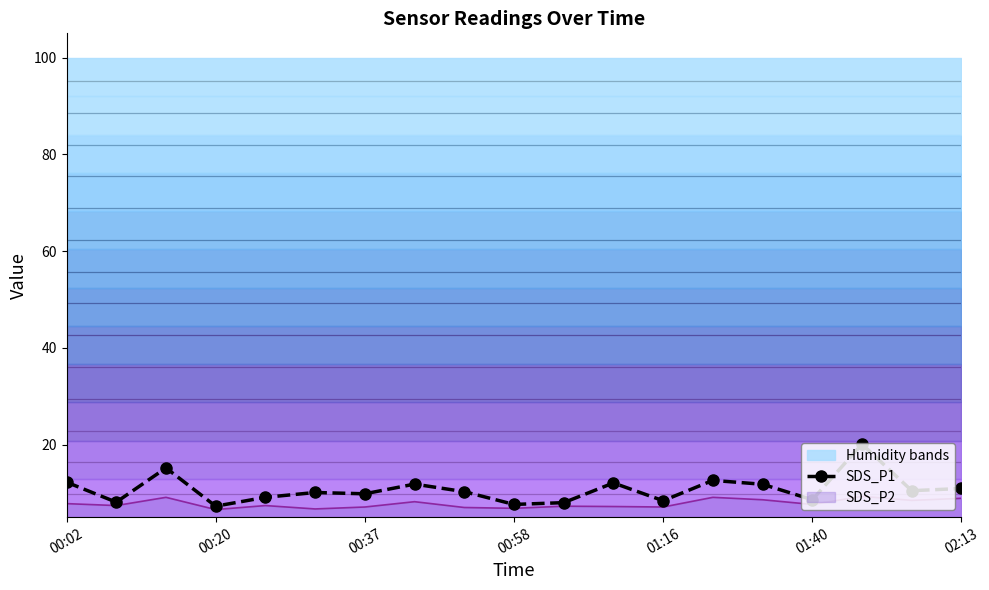

The SDS_P2 series shows 7.8 at 00:02. True or false?

True